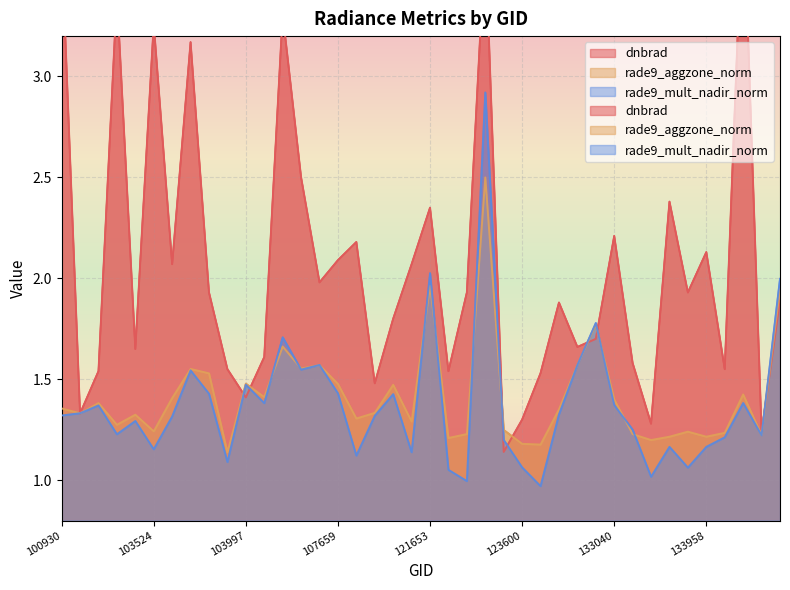

How many intersections are there between rade9_aggzone_norm and dnbrad?

9